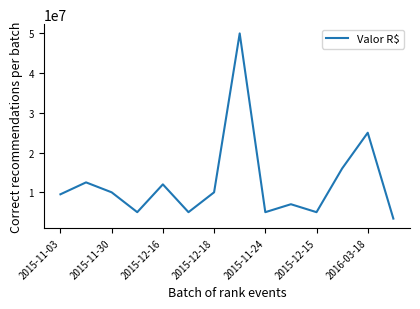

What is the greatest value displayed?

50000000.0